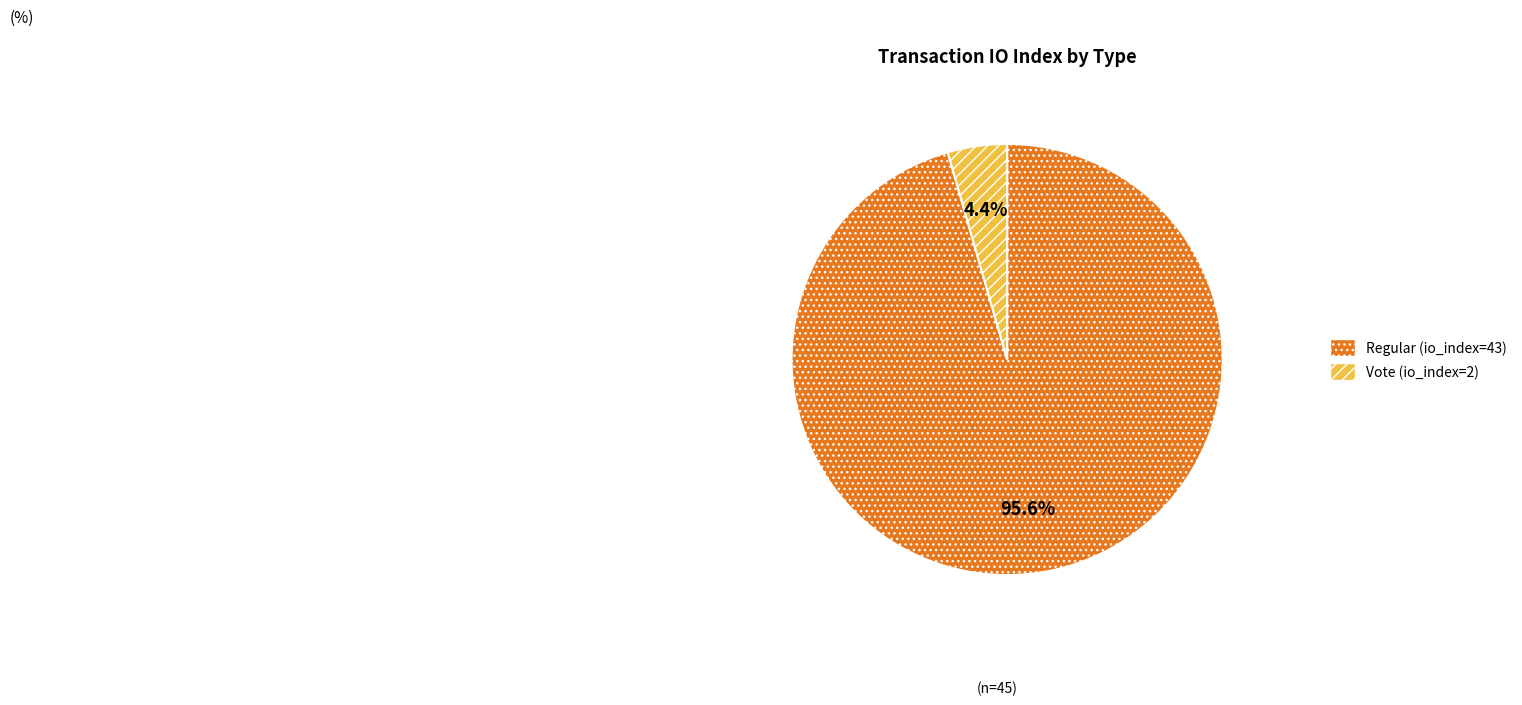

What is the smallest slice in the pie chart?

Vote (io_index=2)